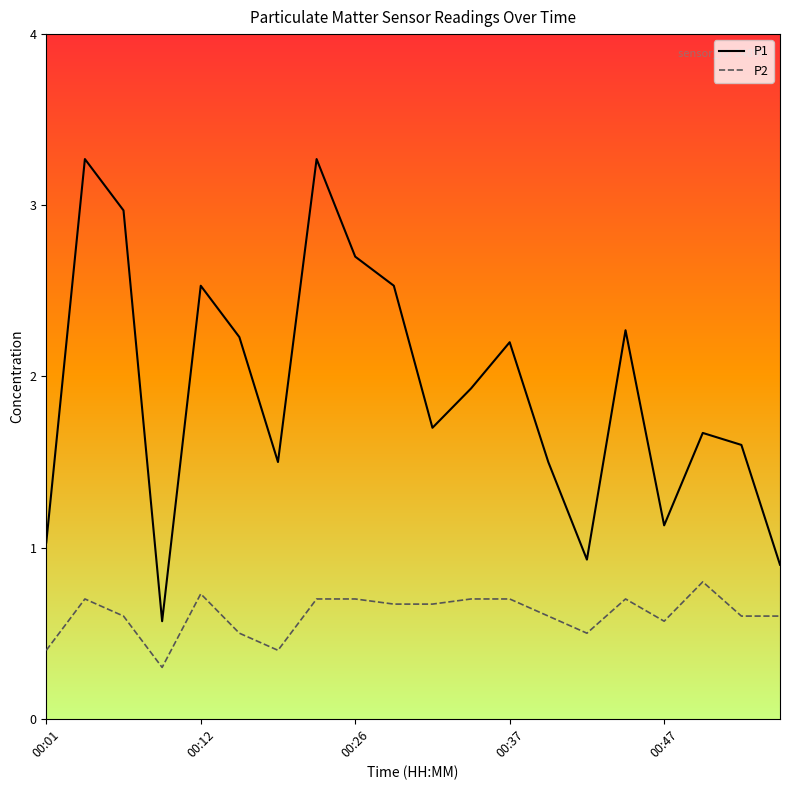

Does the chart have visible grid lines?

No